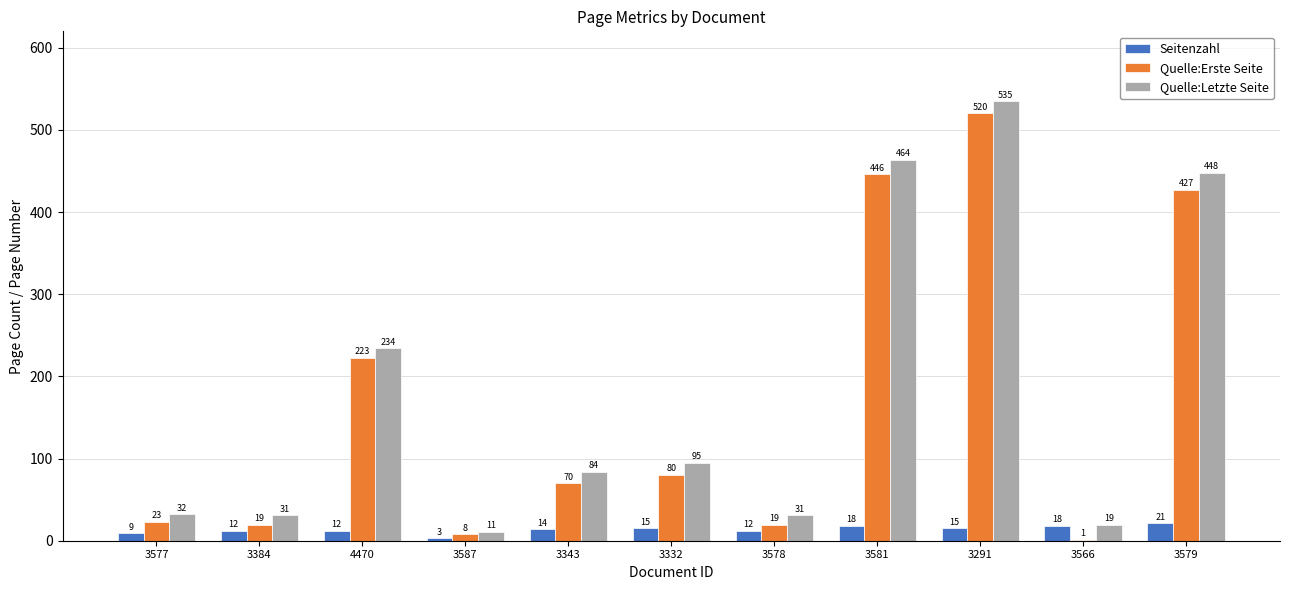

Where does the Quelle:Letzte Seite series first go above 84?

4470